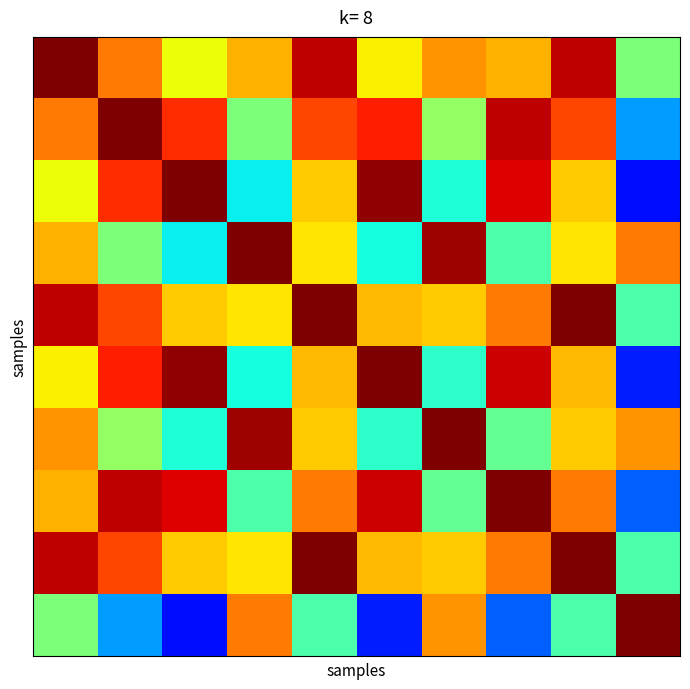

Count the number of data series in this chart.

10